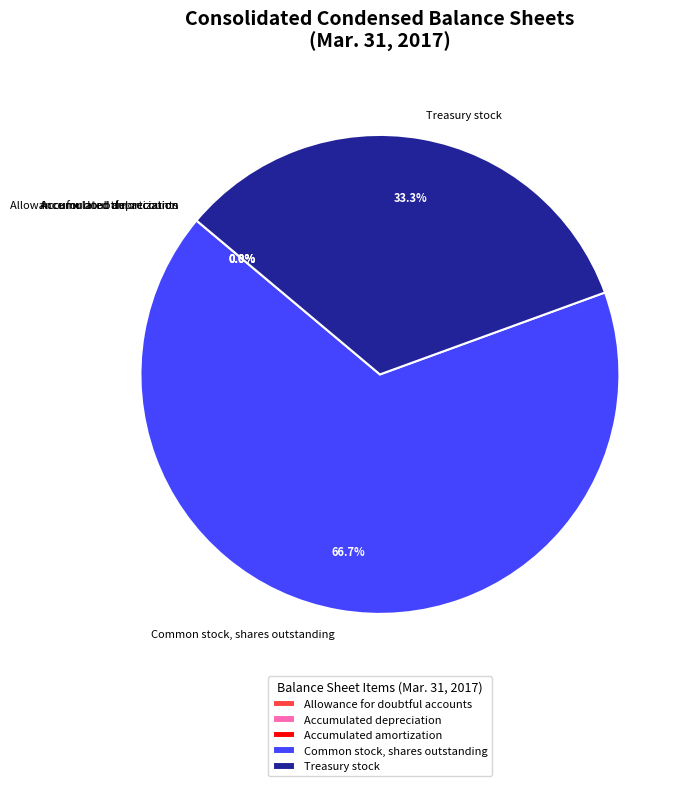

Which slice is the largest?

Common stock, shares outstanding